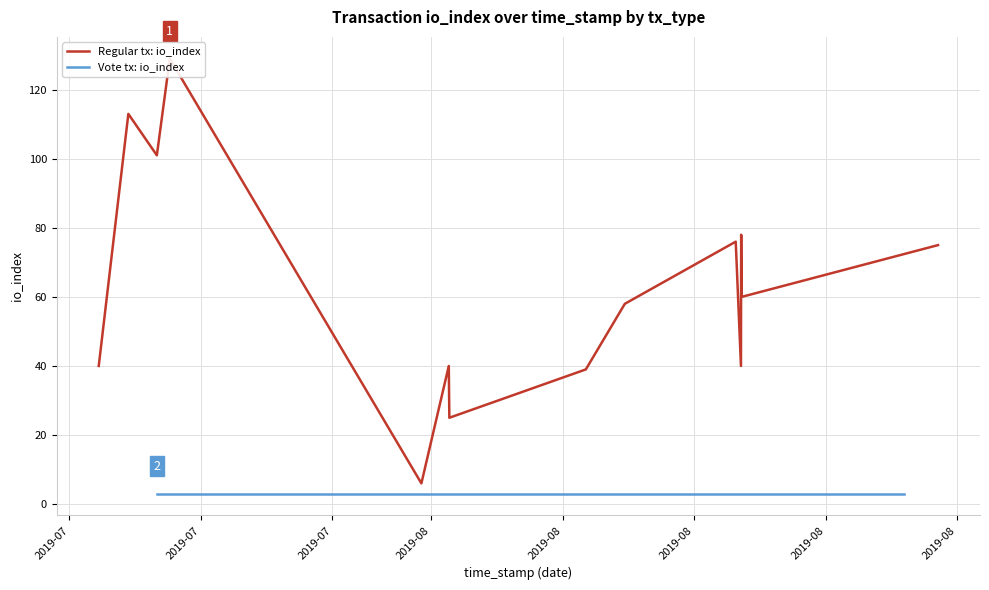

What is the value of the Regular tx: io_index point at the 5th from the left?

129